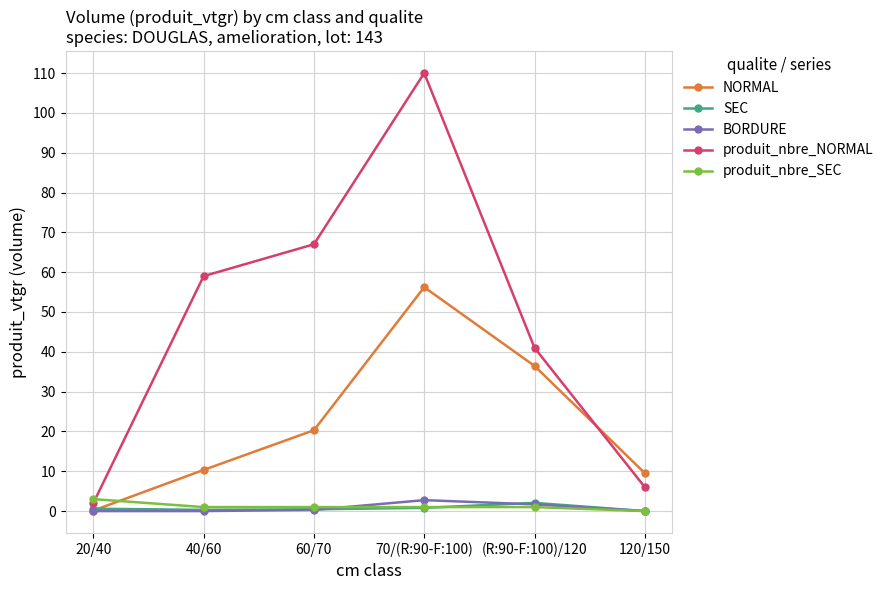

In NORMAL, how many points are higher than both neighbors (excluding endpoints)?

1